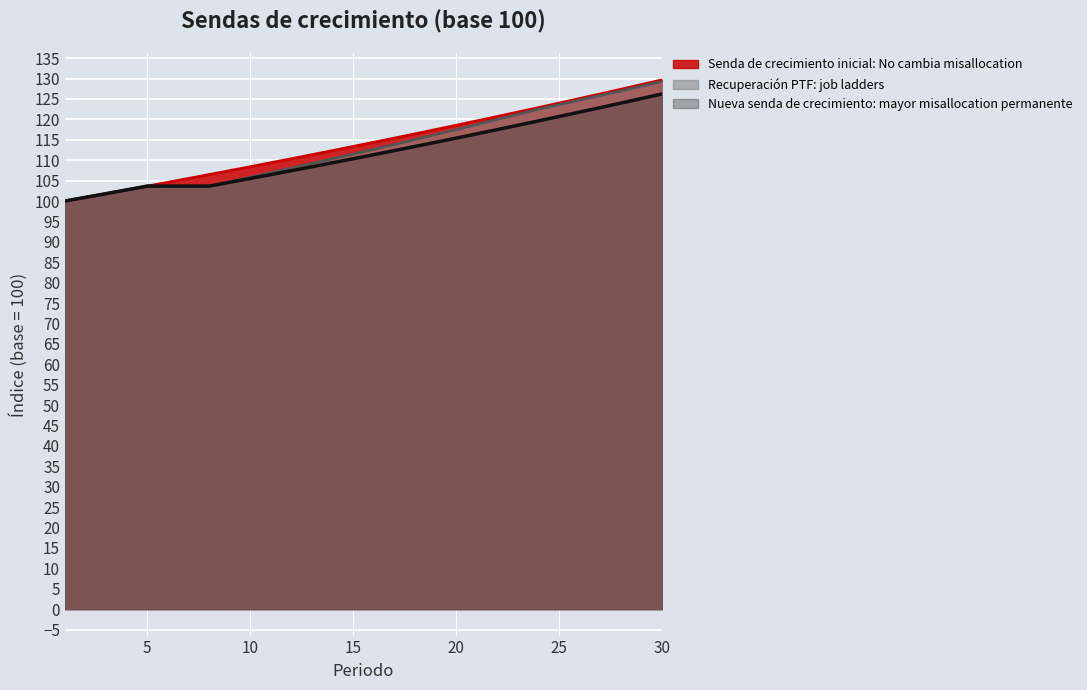

Which series has the largest total across all categories?

Senda de crecimiento inicial: No cambia misallocation